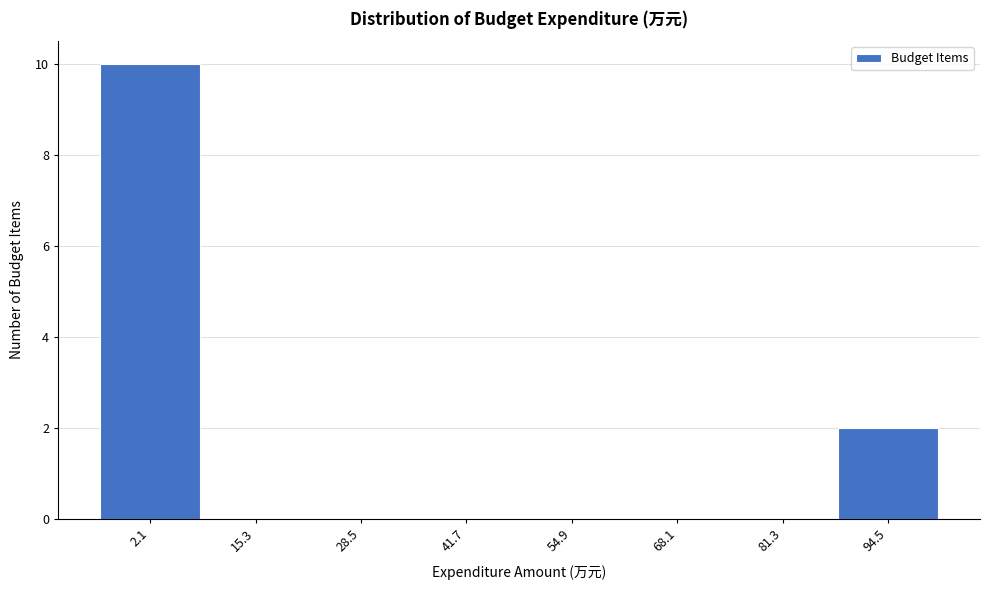

Reading right to left, list all the values displayed in this chart.

94.5=2	81.3=0	68.1=0	54.9=0	41.7=0	28.5=0	15.3=0	2.1=10